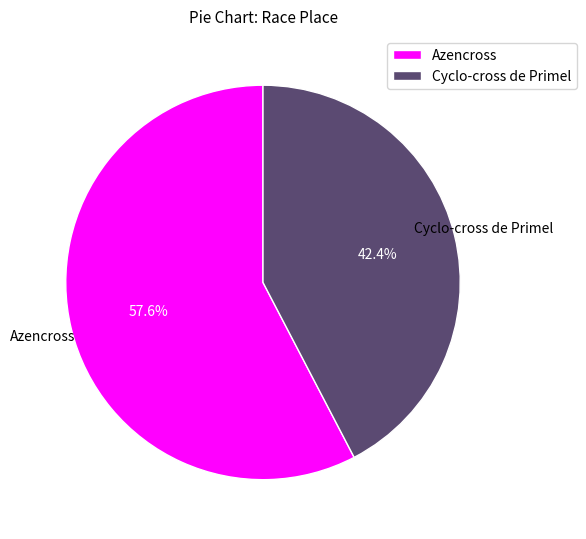

Between Cyclo-cross de Primel and Azencross, which is larger?

Azencross